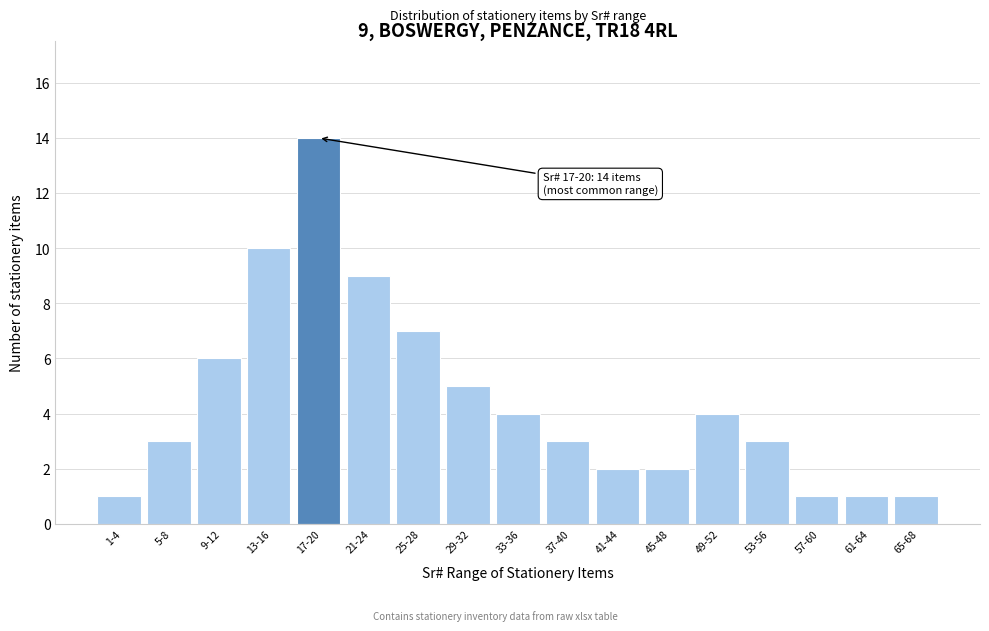

Reading left to right, transcribe all the data shown in this chart.

1	3	6	10	14	9	7	5	4	3	2	2	4	3	1	1	1